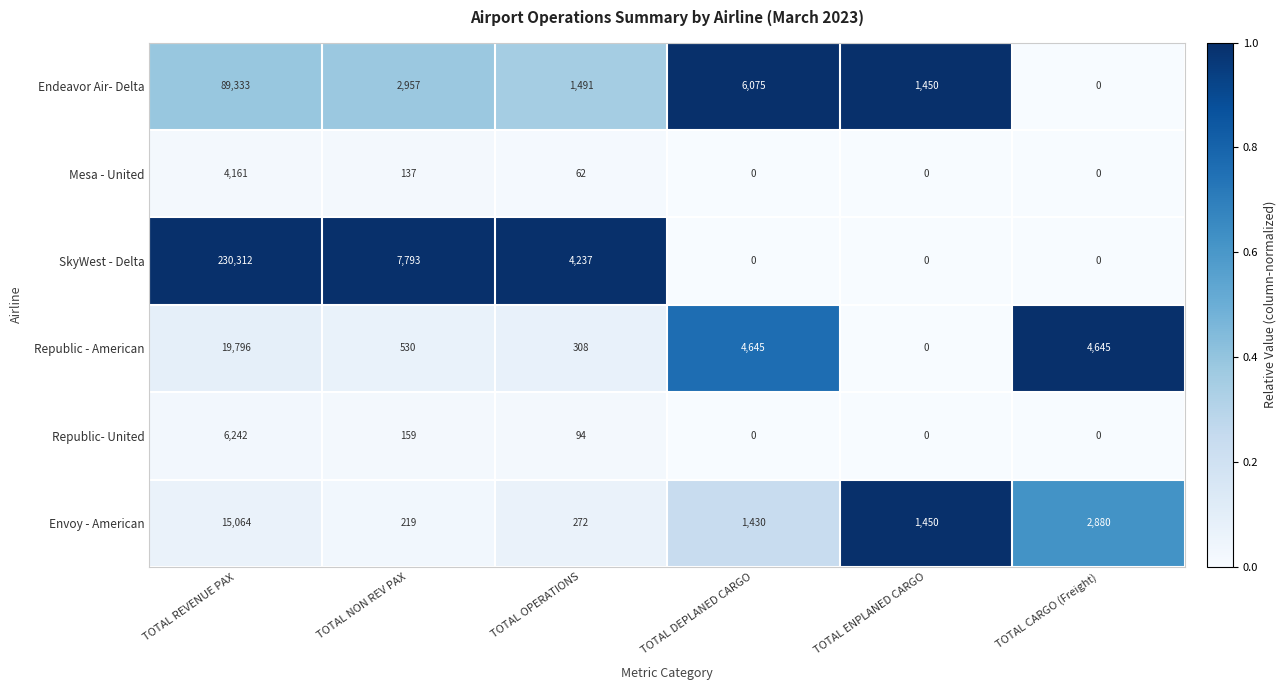

Which series has the largest total across all categories?

SkyWest - Delta